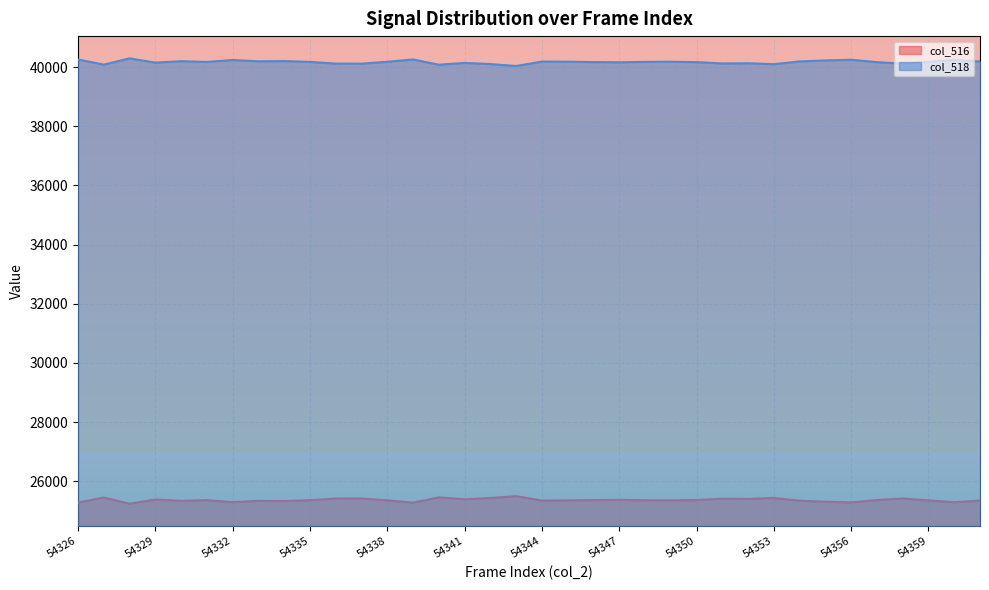

Reading right to left, transcribe all the data shown in this chart.

col_516: 25342	25290	25351	25415	25363	25283	25306	25340	25433	25401	25408	25363	25350	25355	25369	25361	25349	25345	25495	25429	25389	25451	25274	25351	25415	25413	25356	25328	25336	25291	25357	25333	25380	25237	25447	25275
col_518: 40193	40245	40184	40120	40172	40252	40229	40195	40102	40134	40127	40172	40185	40180	40166	40174	40186	40190	40040	40106	40146	40084	40261	40184	40120	40122	40179	40207	40199	40244	40178	40202	40155	40298	40088	40260